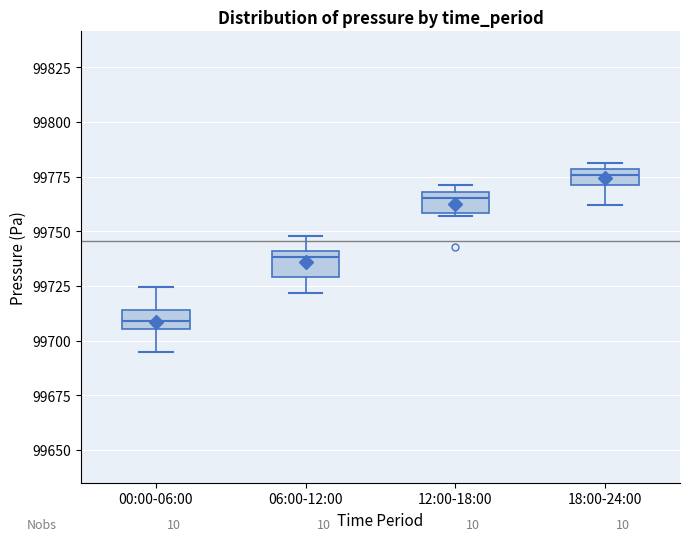

Where is the lower edge of the box for 18:00-24:00 on the y-axis? The values are not printed on the chart, so give them approximately, as read against the axis.

99770